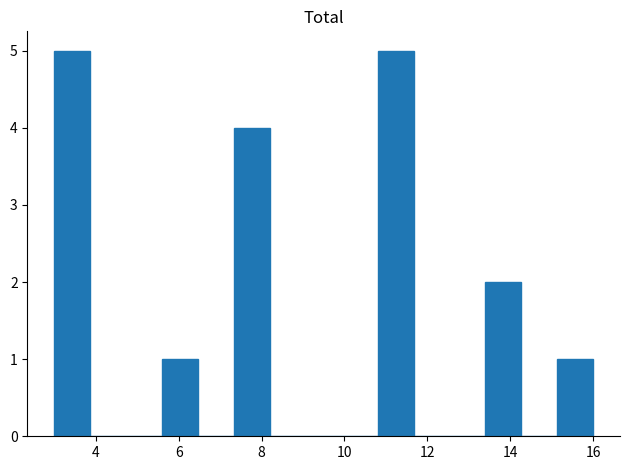

Reading left to right, list every bar in this chart as the range it spans on the x-axis followed by its height. Neither the bar edges nor the heights are printed on the chart, so give them approximately, as read against the axes.

3.0 to 3.8: 5
3.8 to 4.8: 0
4.8 to 5.6: 0
5.6 to 6.4: 1
6.4 to 7.4: 0
7.4 to 8.2: 4
8.2 to 9.0: 0
9.0 to 10.0: 0
10.0 to 10.8: 0
10.8 to 11.6: 5
11.6 to 12.6: 0
12.6 to 13.4: 0
13.4 to 14.2: 2
14.2 to 15.2: 0
15.2 to 16.0: 1